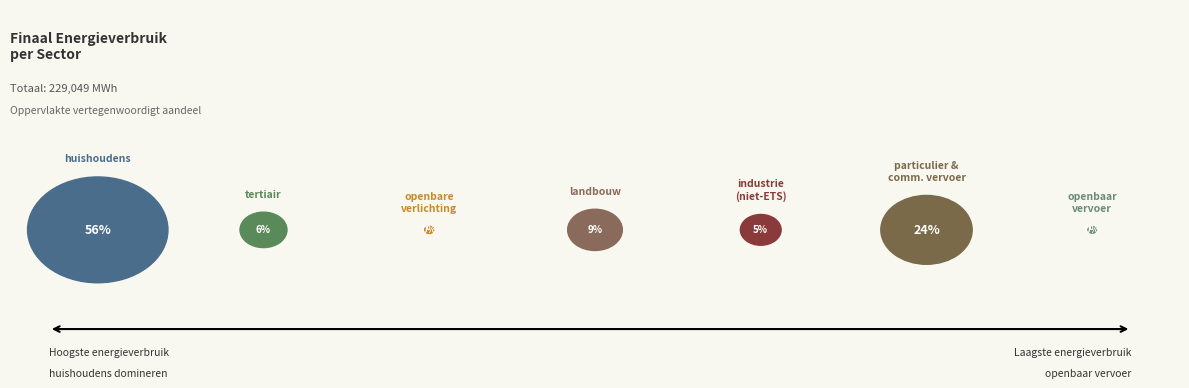

Which slice is the largest?

huishoudens